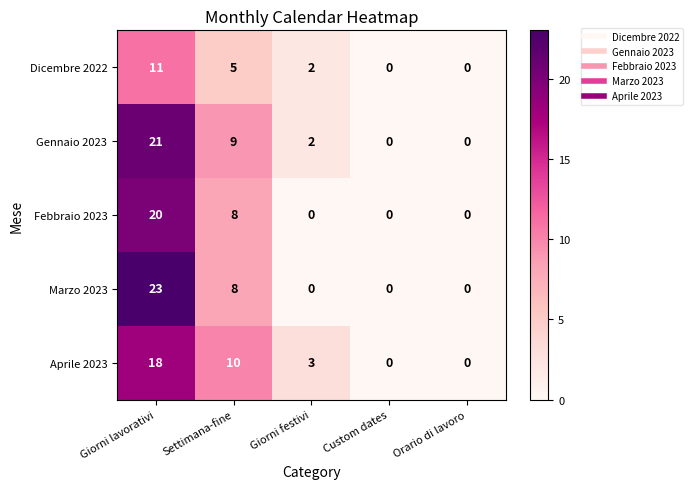

Count the number of categories in the chart.

5